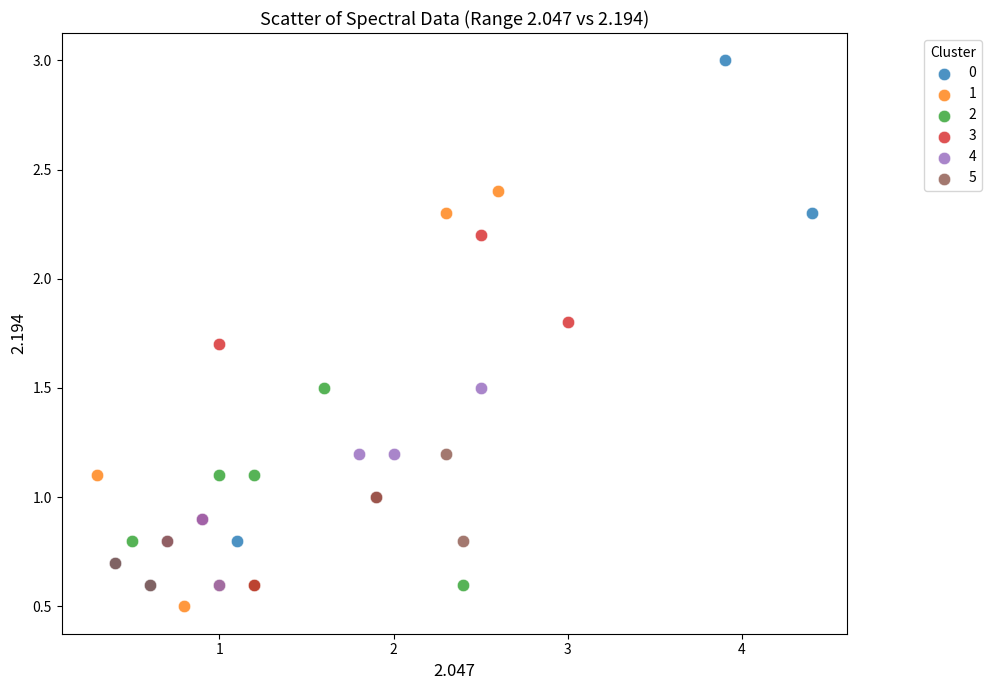

What are all the series names shown in the legend?

0, 1, 2, 3, 4, 5